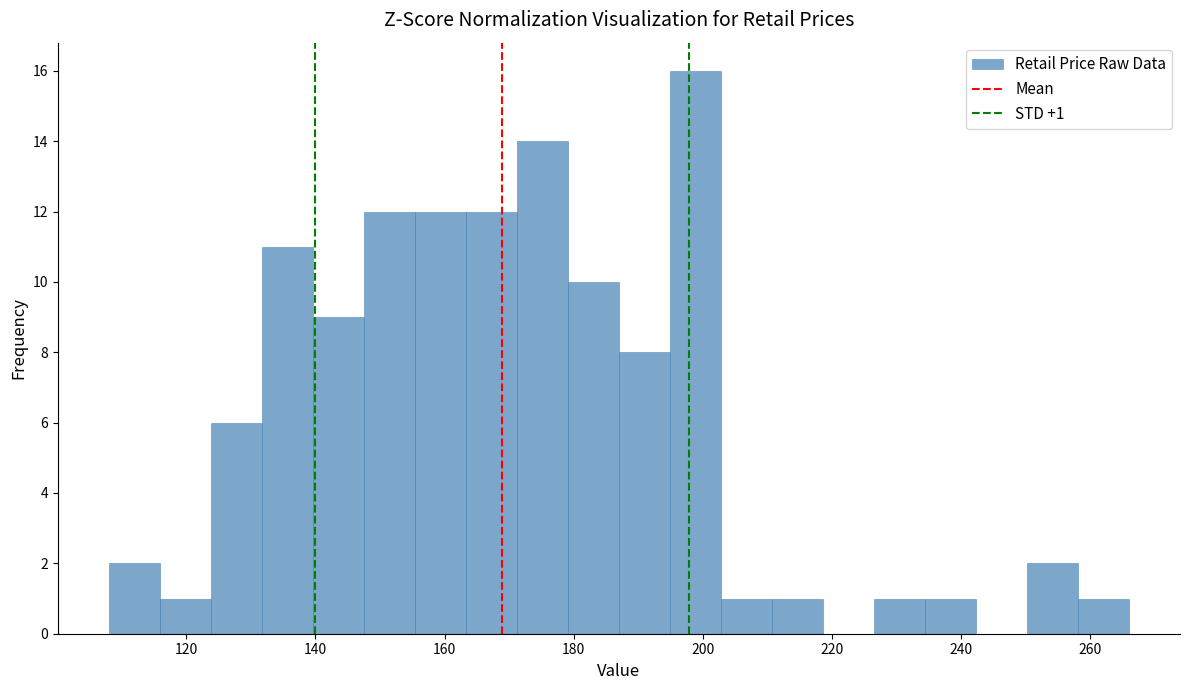

Around what value on the x-axis is the tallest bar? Give the approximate position of its centre, as read against the axis.

198